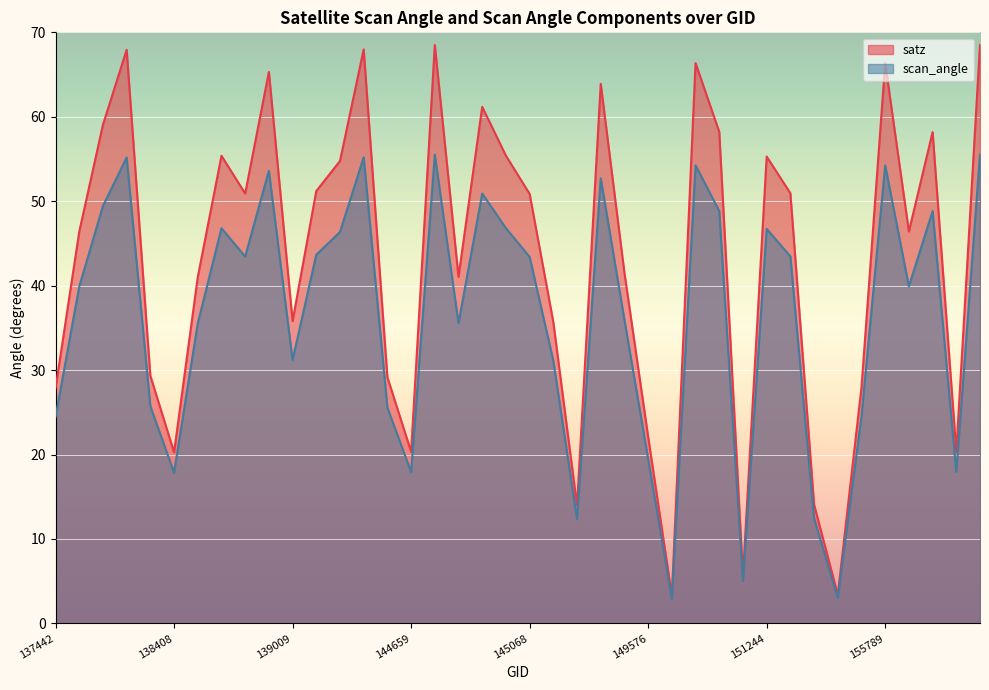

Between 144874 and 155595, which is larger?

144874